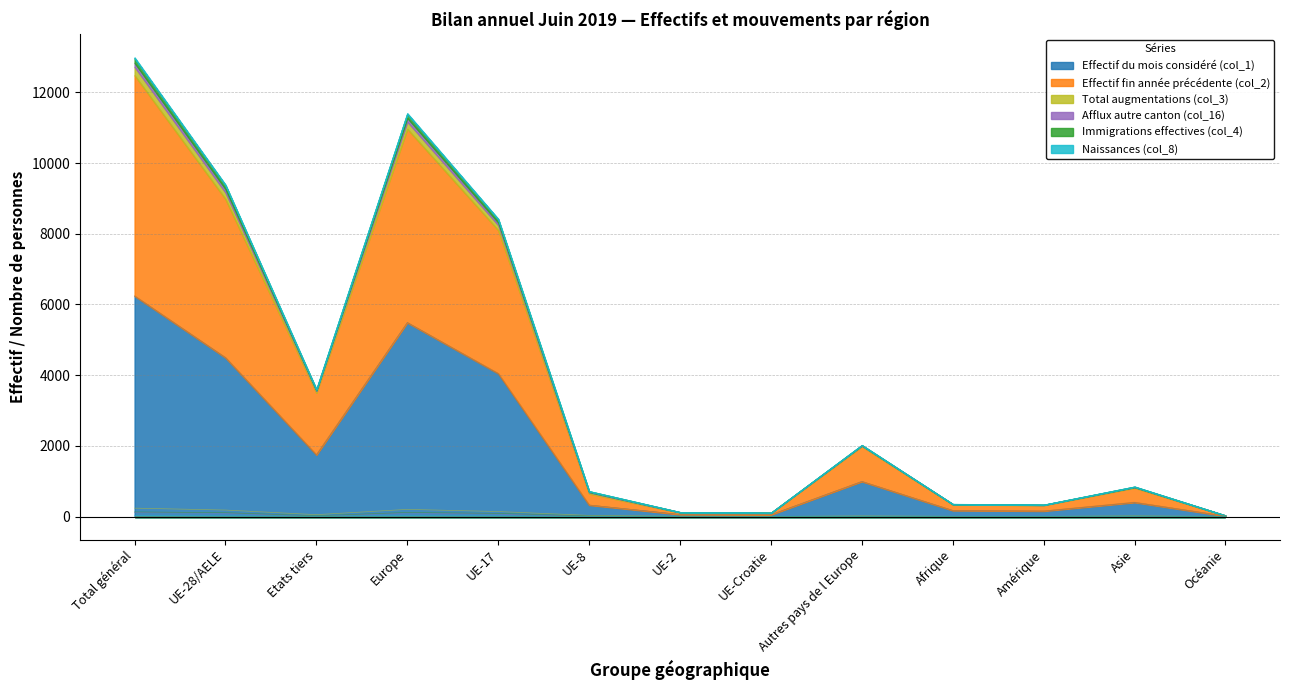

What are all the series names shown in the legend?

Effectif du mois considéré (col_1), Effectif fin année précédente (col_2), Total augmentations (col_3), Afflux autre canton (col_16), Immigrations effectives (col_4), Naissances (col_8)